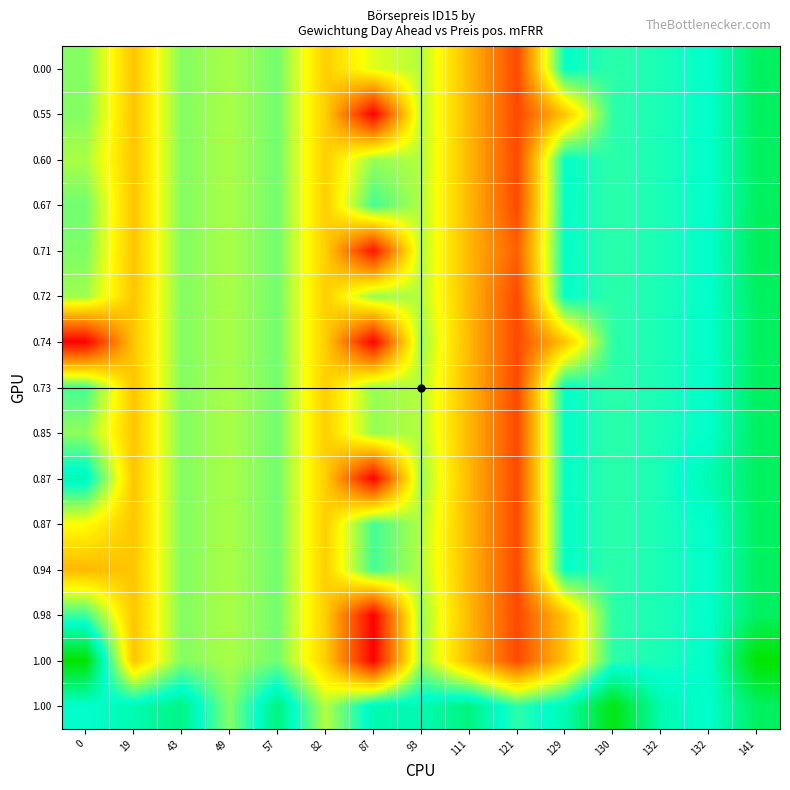

What is the smallest value displayed?

7.9